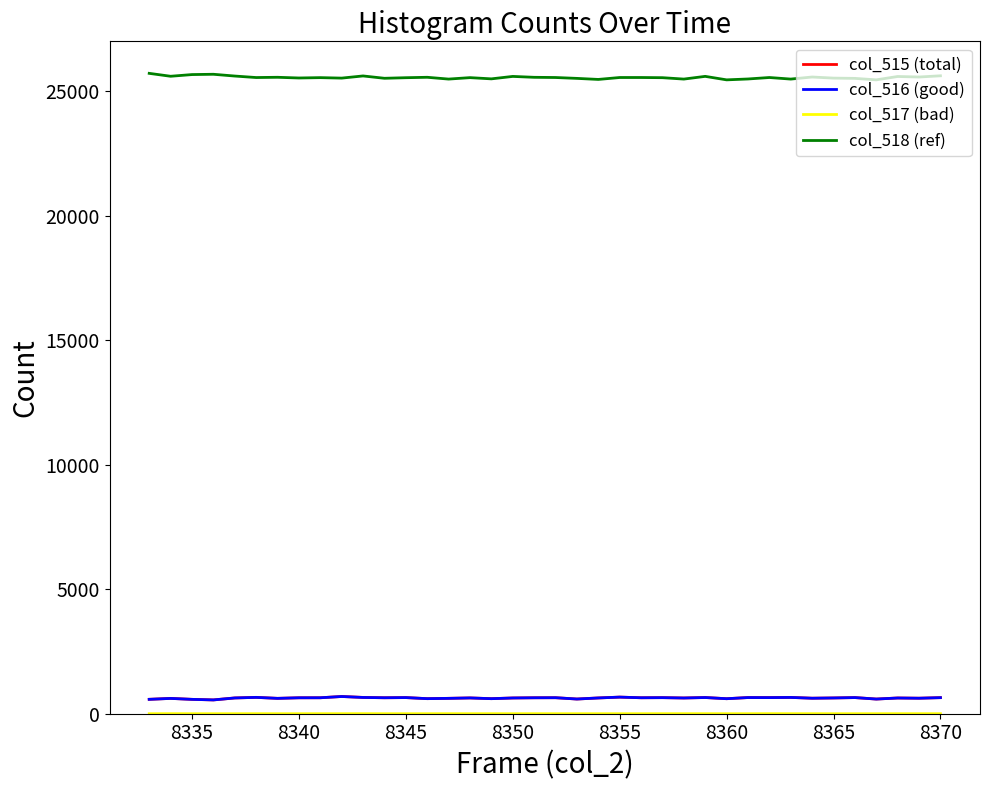

Which series has the largest total across all categories?

col_518 (ref)